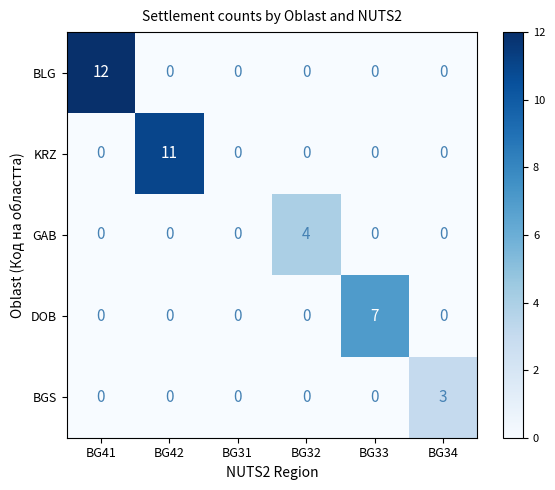

Rank the series by their maximum value, from lowest to highest.

BGS, GAB, DOB, KRZ, BLG